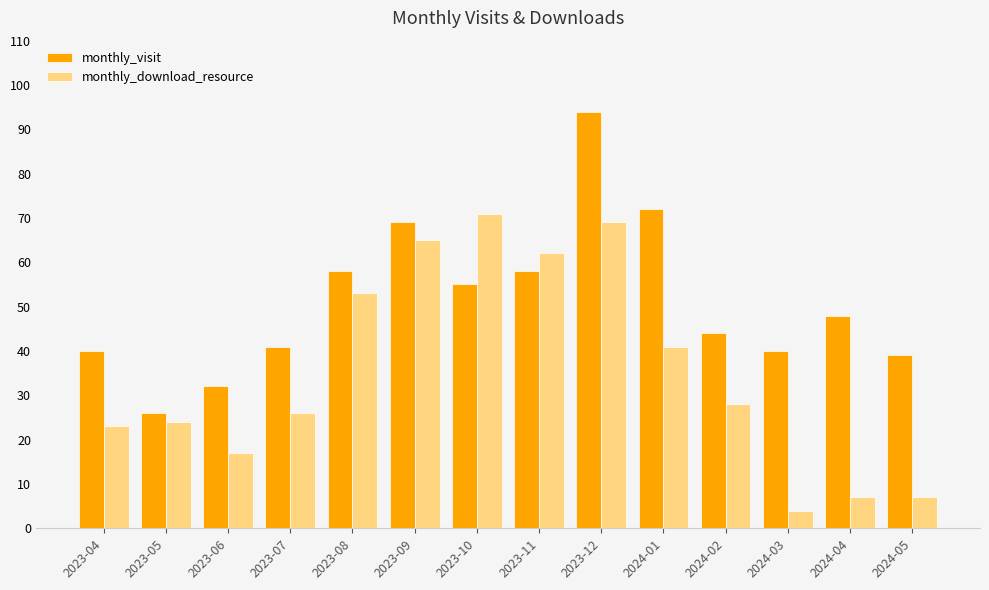

At which label does monthly_visit first exceed 48?

2023-08